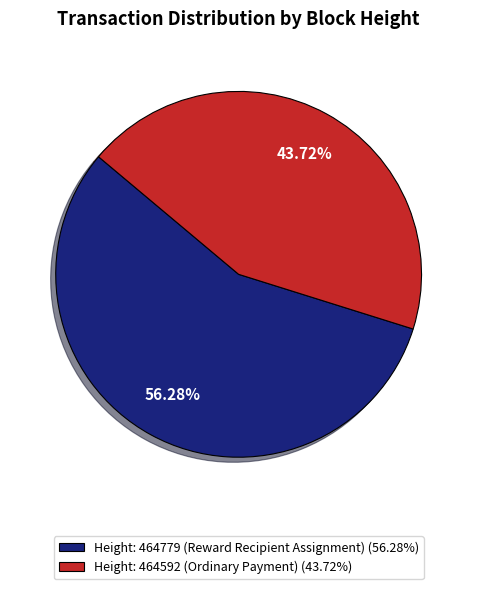

Does Height: 464779 (Reward Recipient Assignment) account for over 50% of the chart?

Yes